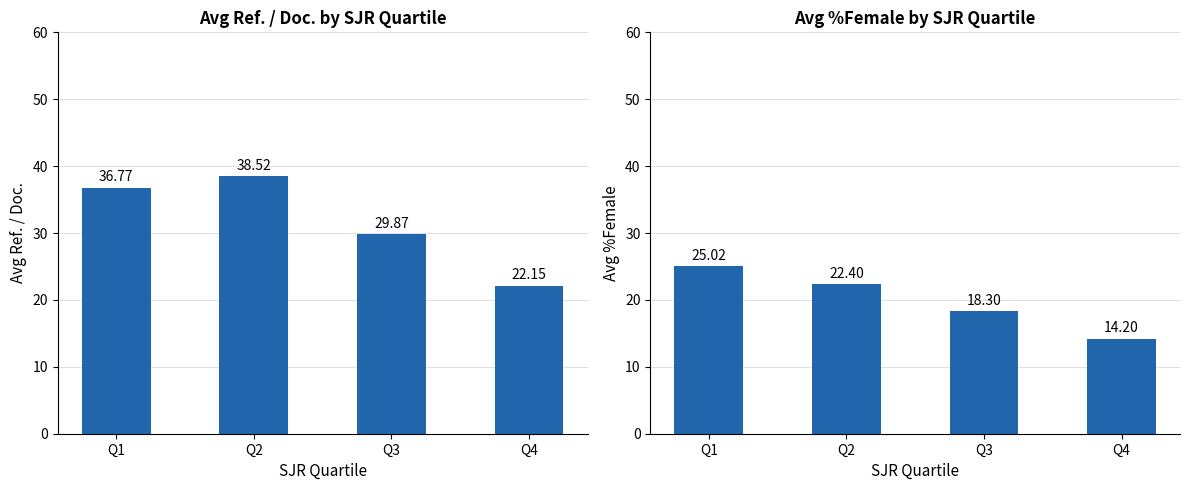

How many values in the Avg %Female series are below 22?

2